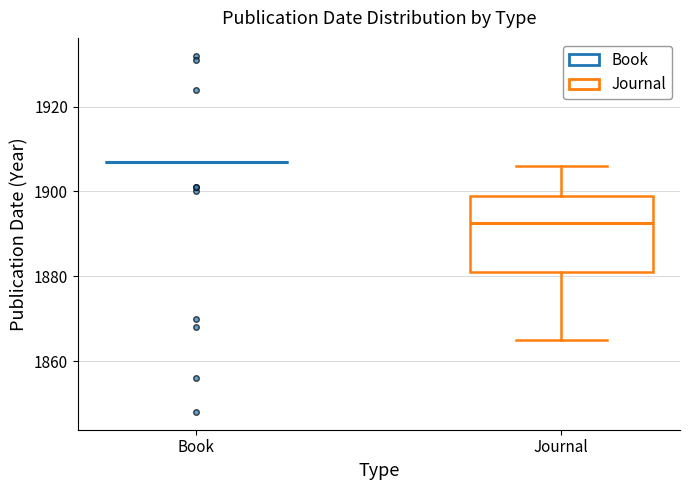

Reading left to right, transcribe this box plot: for each box, give where its median line is, the range the box spans, and where its two whiskers end, as read against the y-axis. The values are not printed on the chart, so give them approximately, as read against the axis.

Book: box collapsed to a line at 1908, whiskers 1908 to 1908
Journal: median 1892, box 1882 to 1900, whiskers 1866 to 1906